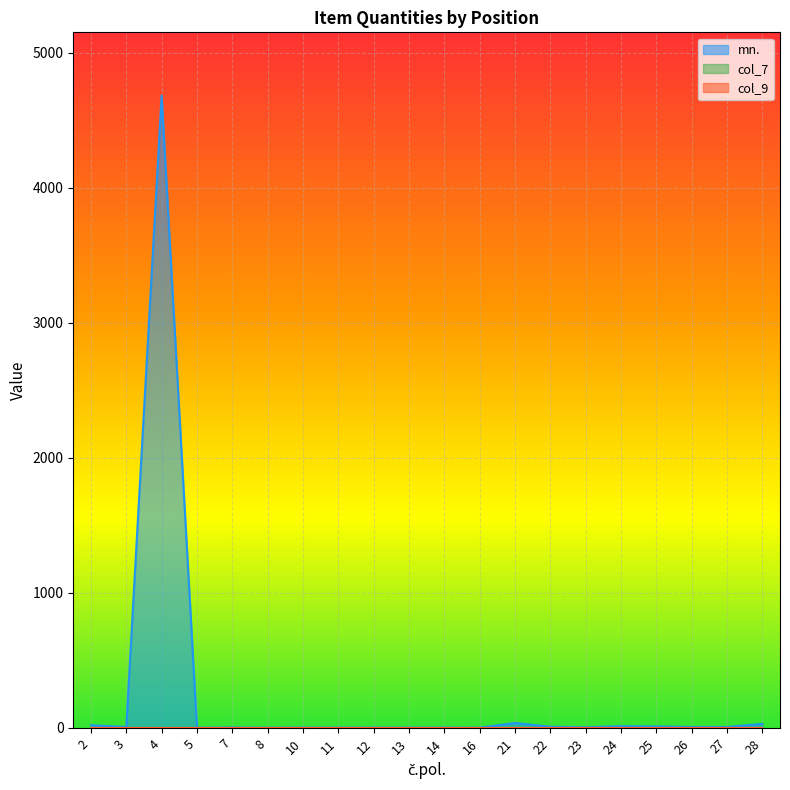

What is the difference between the maximum and second lowest values in the mn. series?

4681